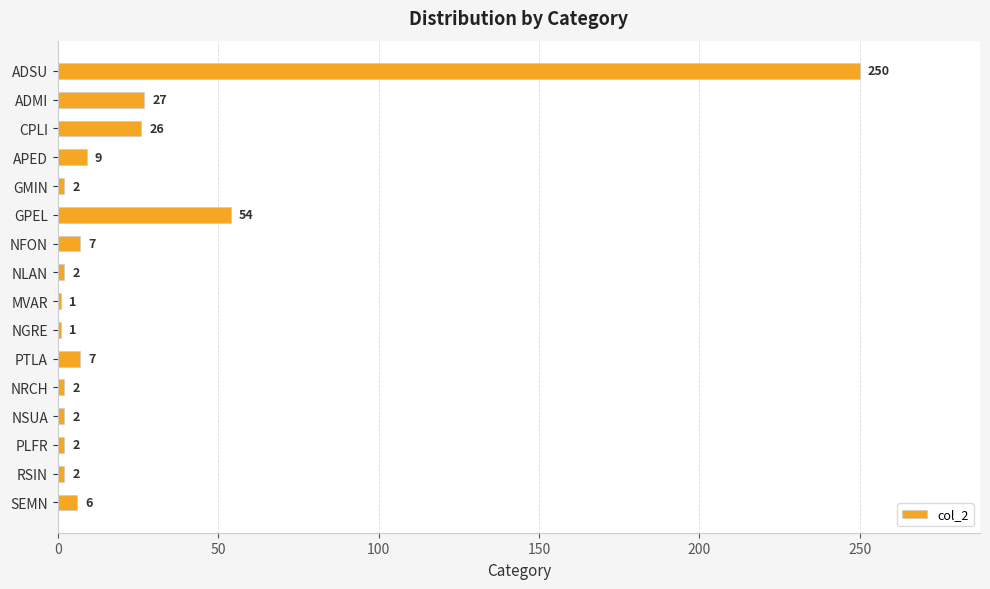

What is the change in value from GPEL to PTLA?

-47